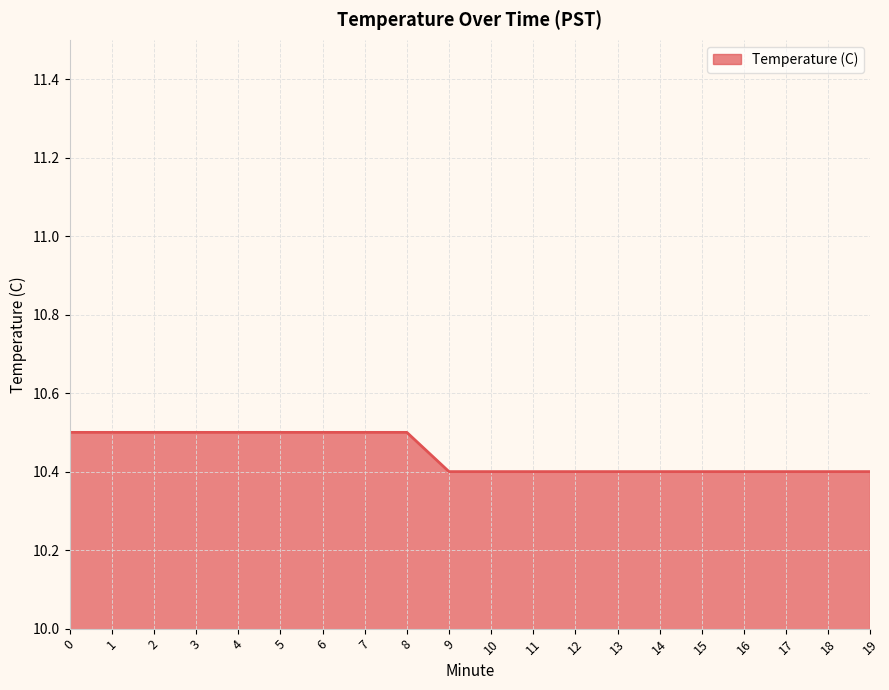

The value at 18 is 10.4. True or false?

True